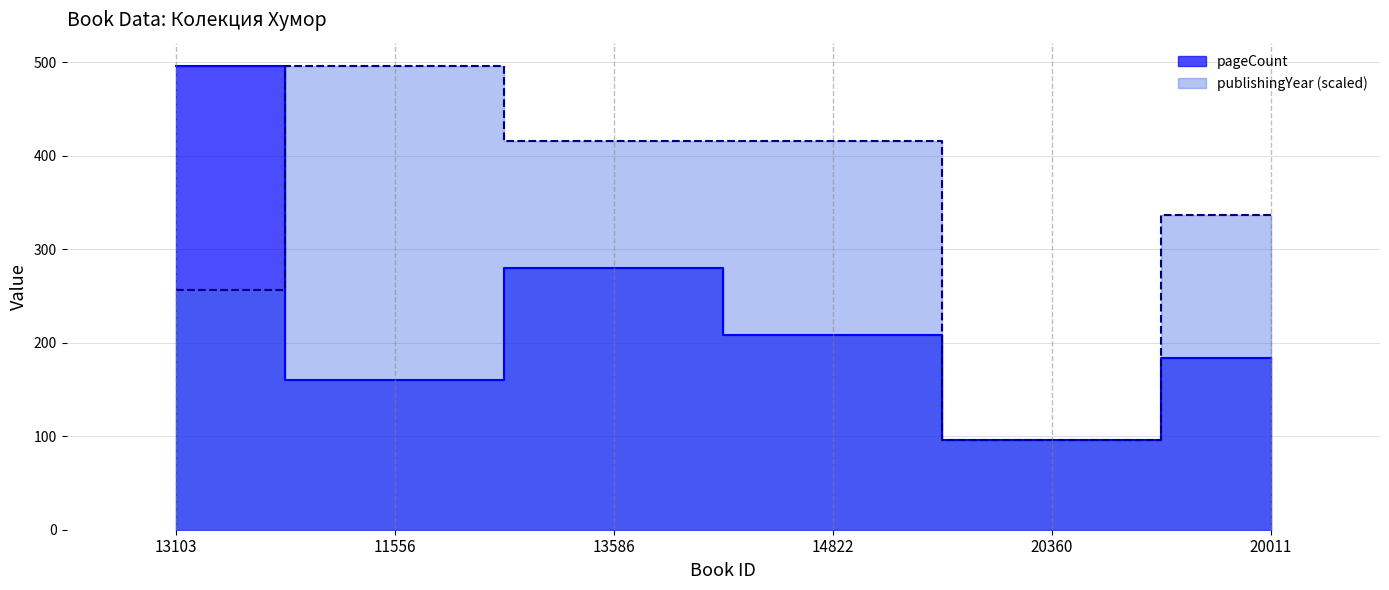

Reading right to left, list all the values displayed in this chart.

pageCount: 184	96	208	280	160	496
publishingYear: 336	96	416	416	496	256